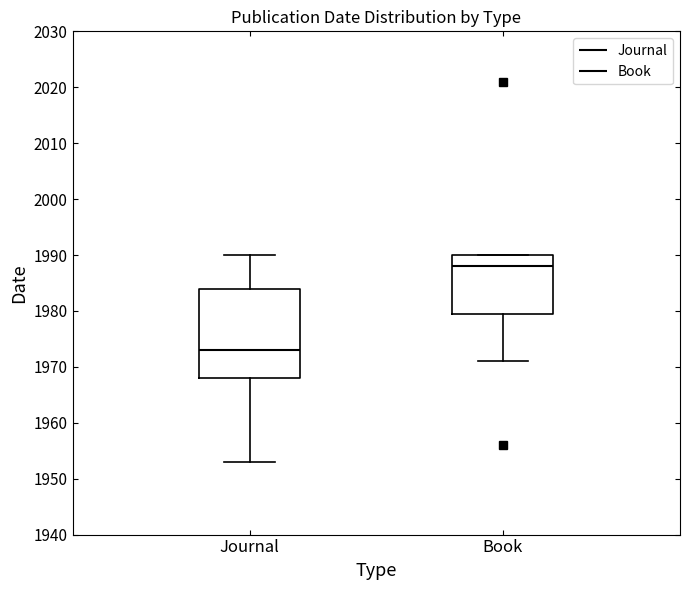

Which box's median line is the lowest?

Journal